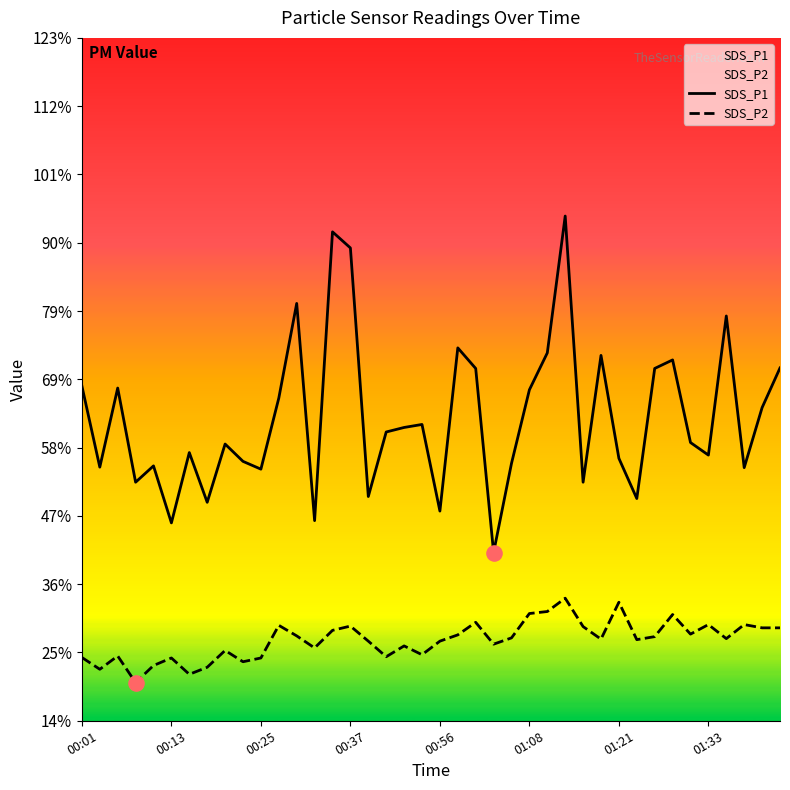

At which category is the sum across all series the highest?

27